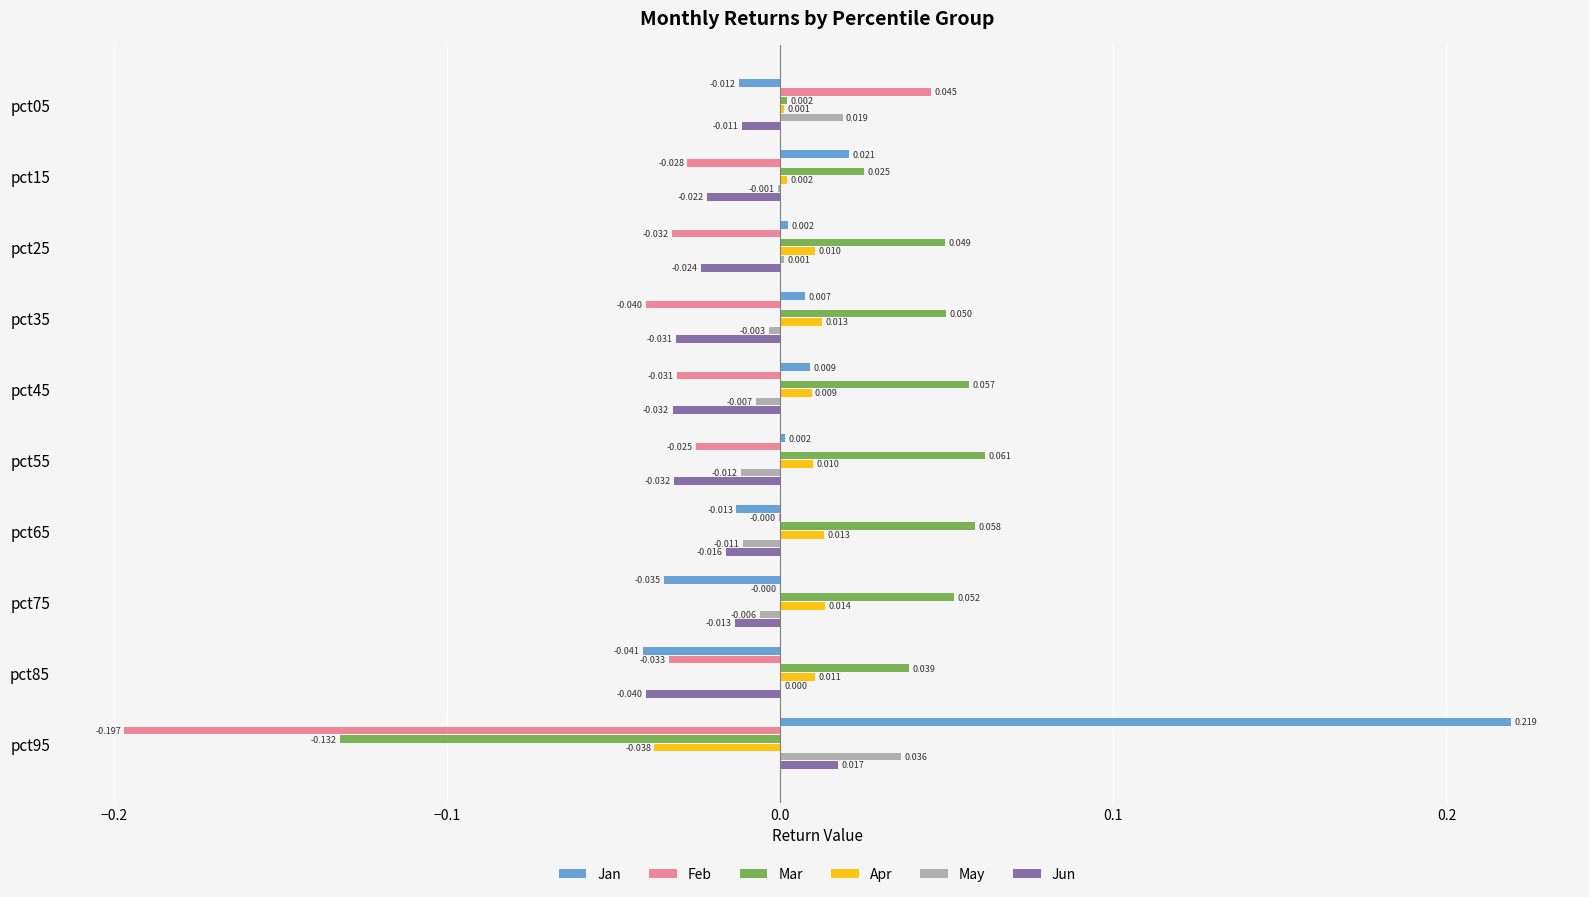

Is the value of Apr at pct25 greater than the value of Feb at pct95?

Yes